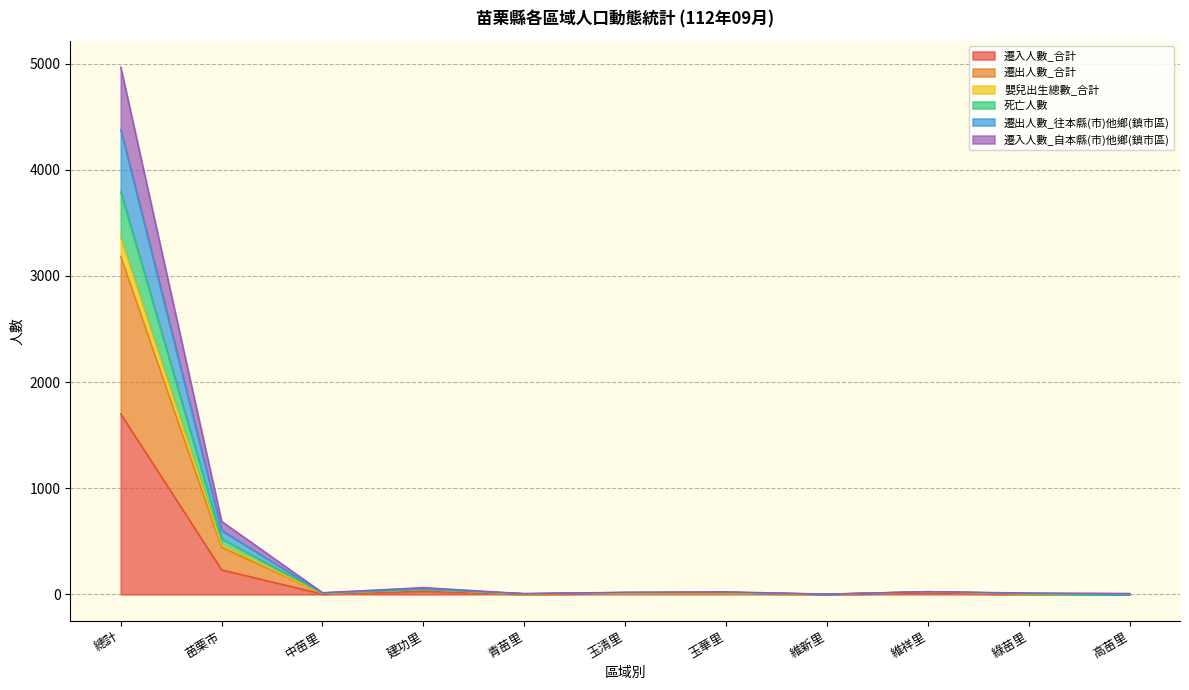

How many interior local peaks does the 死亡人數 series have?

3